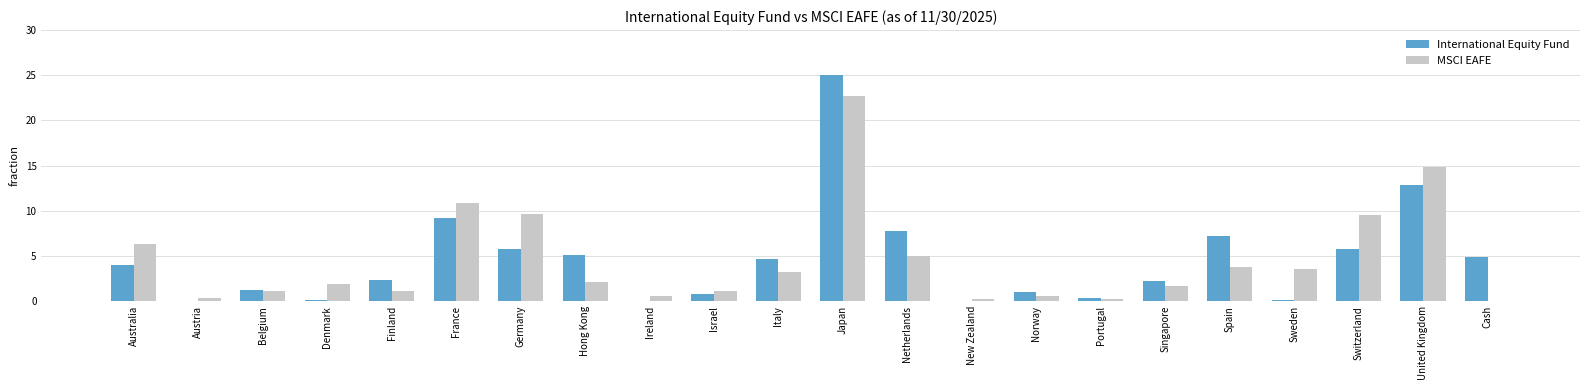

What is the sum of all International Equity Fund values?

100.2